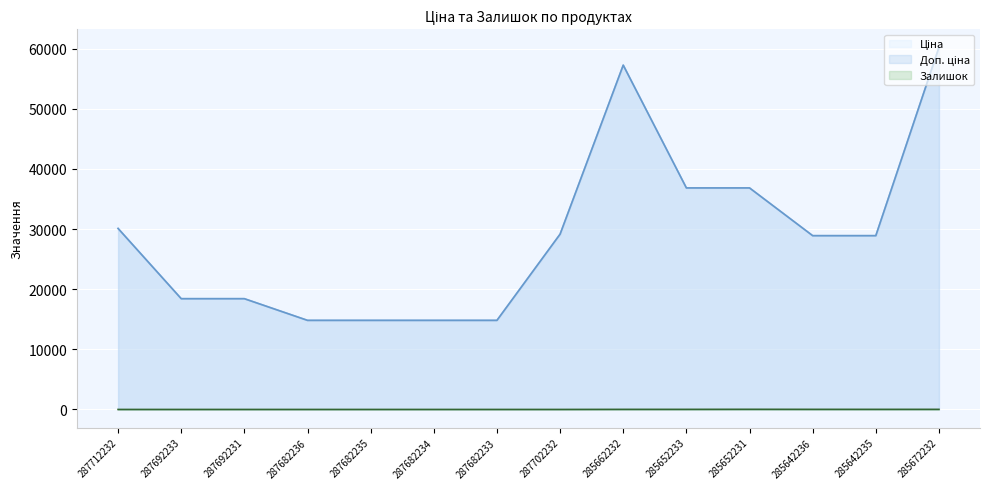

At which category does the chart reach its peak across all series?

285672232